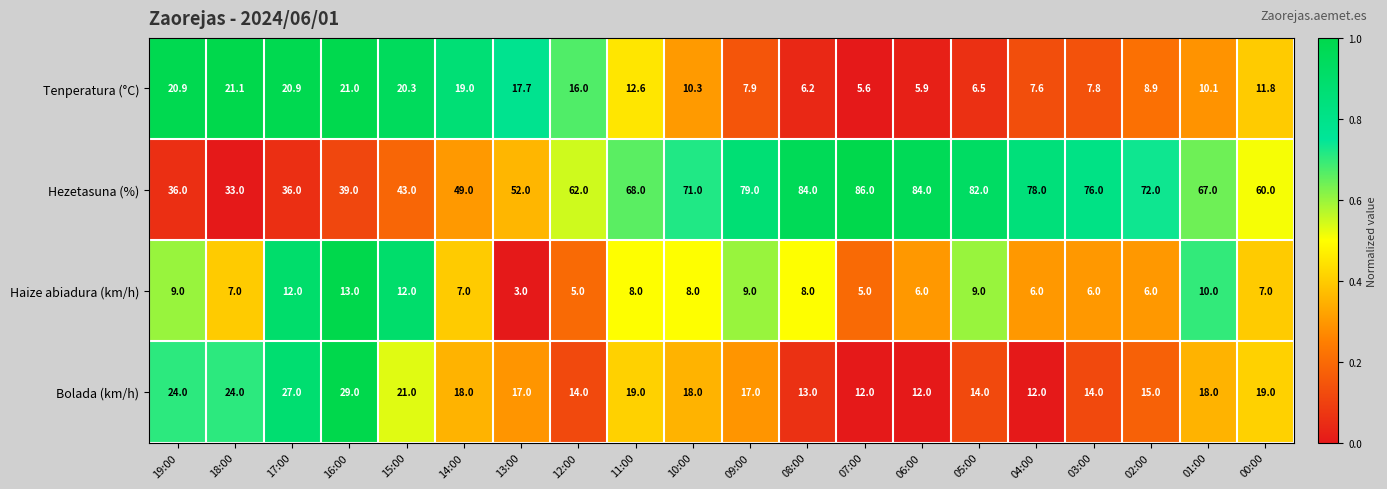

What is the minimum value shown in the chart?

3.0